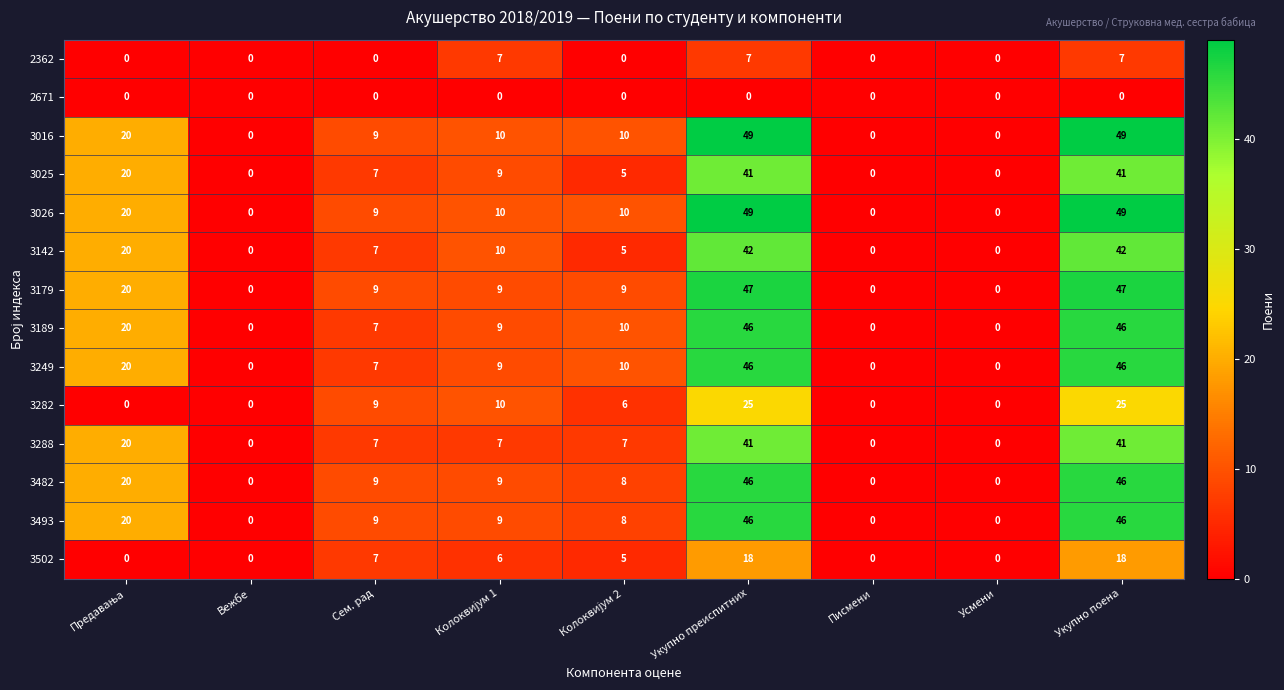

The value of 3502 at Укупно поена is 7. True or false?

False